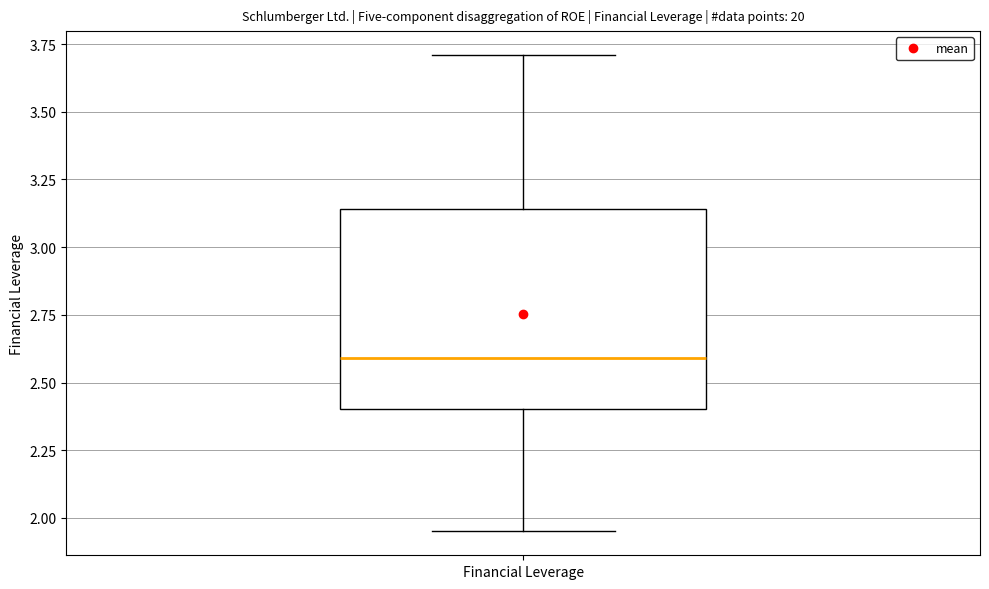

Transcribe this box plot: give where the median line is, the range the box spans, and where the two whiskers end, as read against the y-axis. The values are not printed on the chart, so give them approximately, as read against the axis.

median 2.60, box 2.40 to 3.15, whiskers 1.95 to 3.70